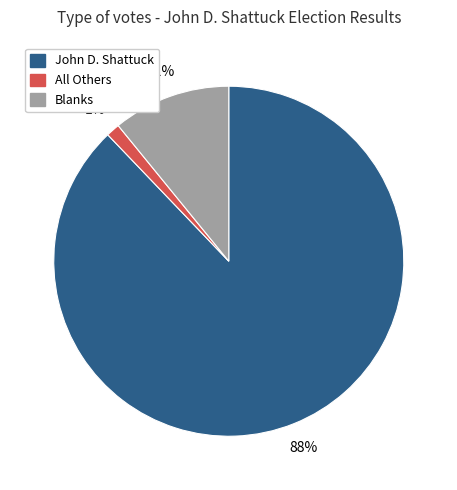

Count the number of slices in the pie.

3